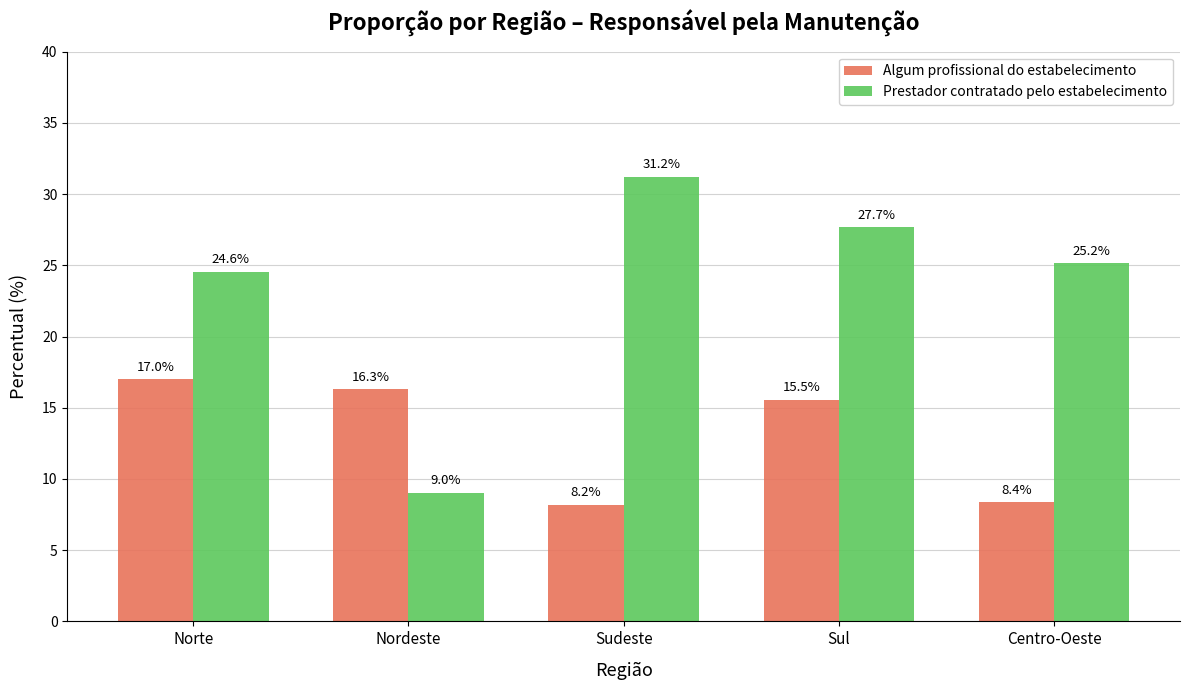

True or false: Prestador contratado pelo estabelecimento has a value of 10.9 at Norte.

False